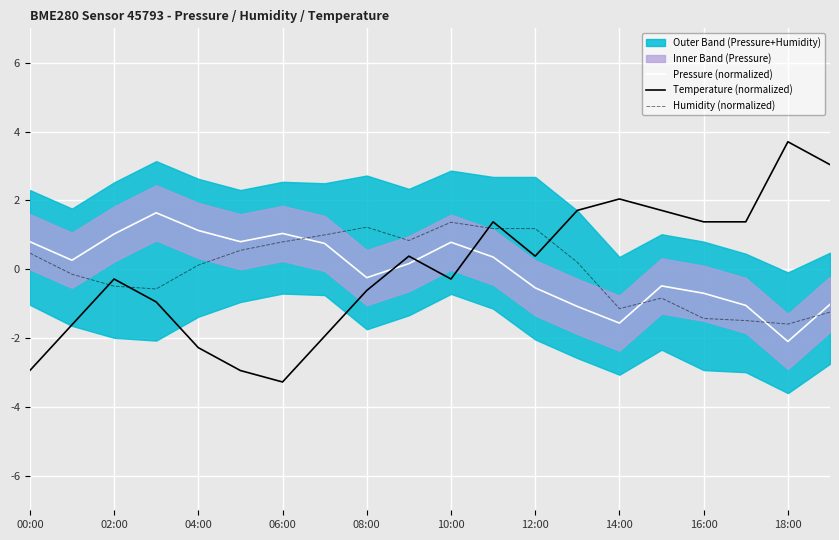

What is the lowest value of the Temperature (normalized) series?

-3.3